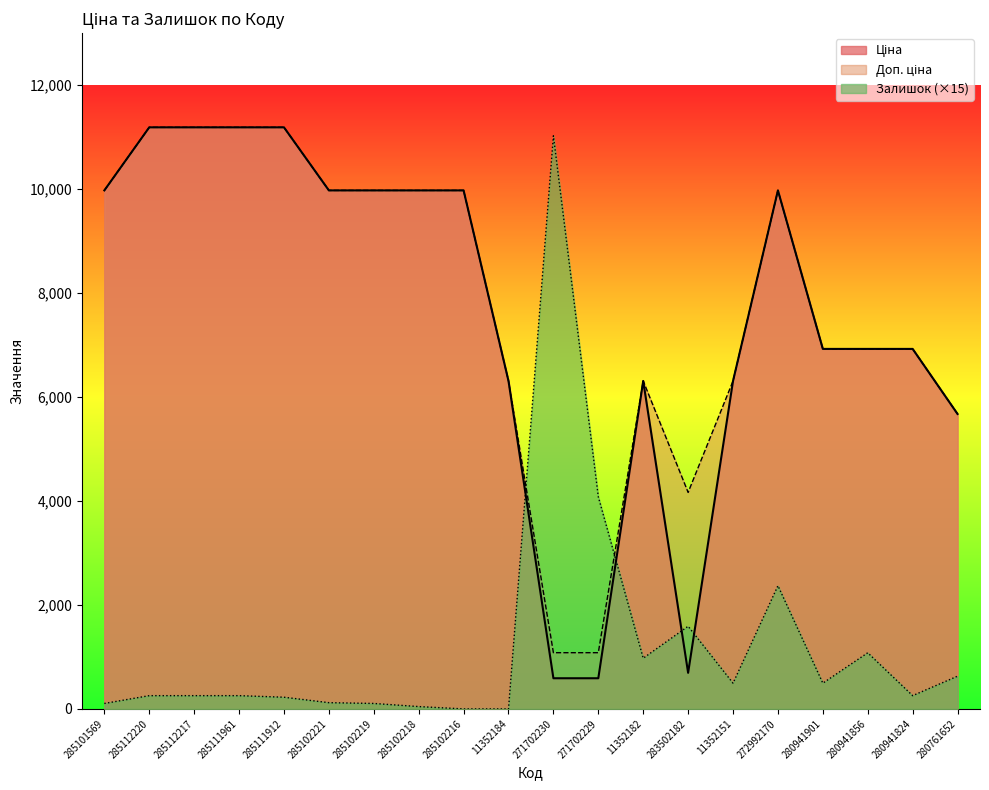

What is the difference between the highest and lowest values at 283502182?

3471.3